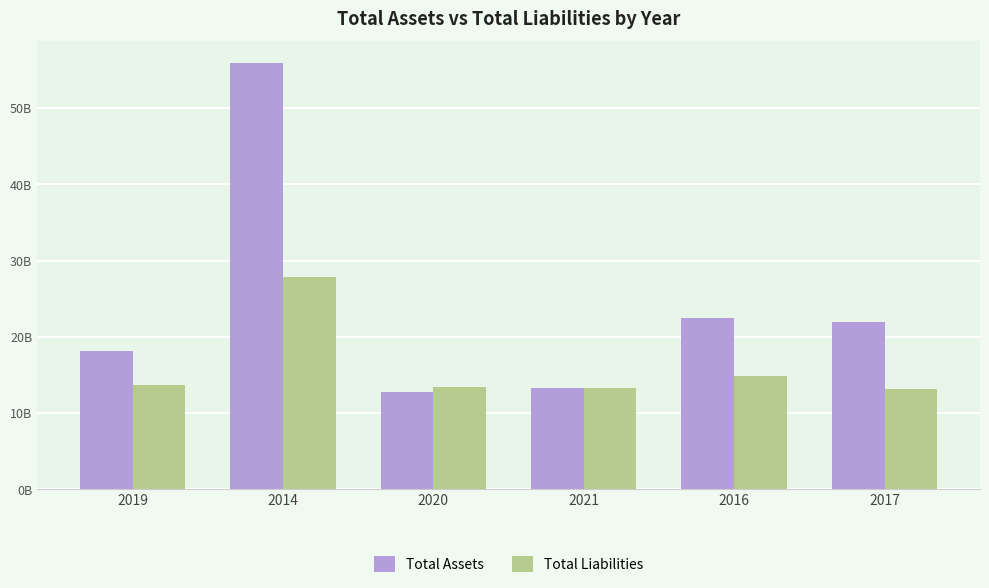

Rank the series by their average value, from highest to lowest.

Total Assets, Total Liabilities